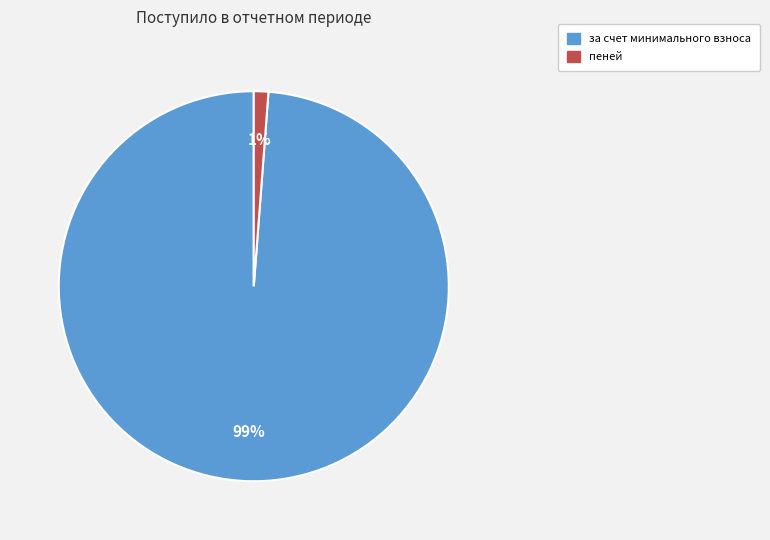

To the nearest percent, what is the average slice percentage?

50%